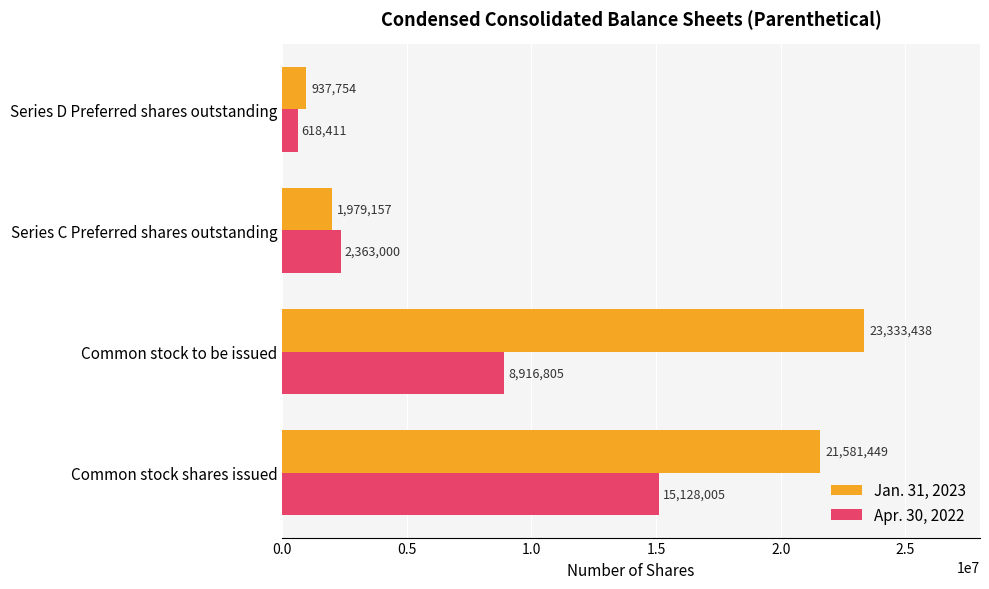

What is the average value of the Jan. 31, 2023 series?

11957950